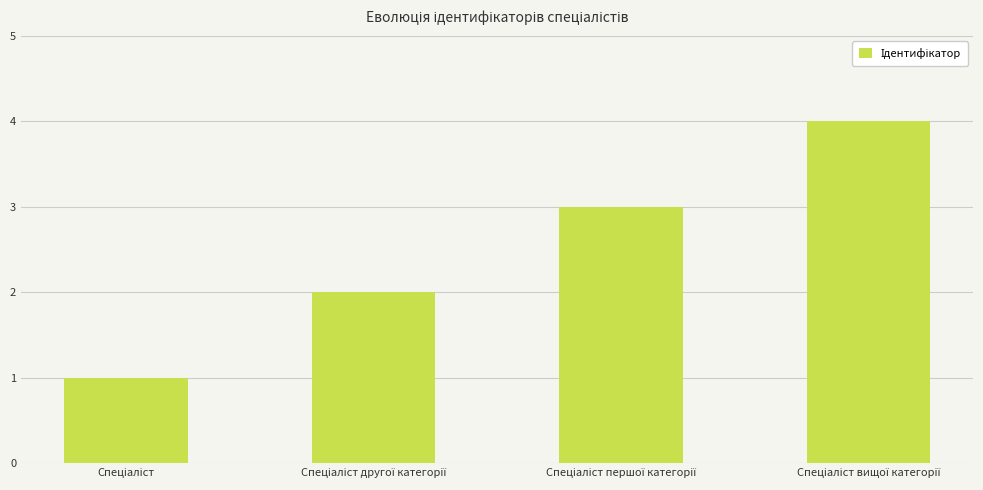

What is the sum of all values?

10